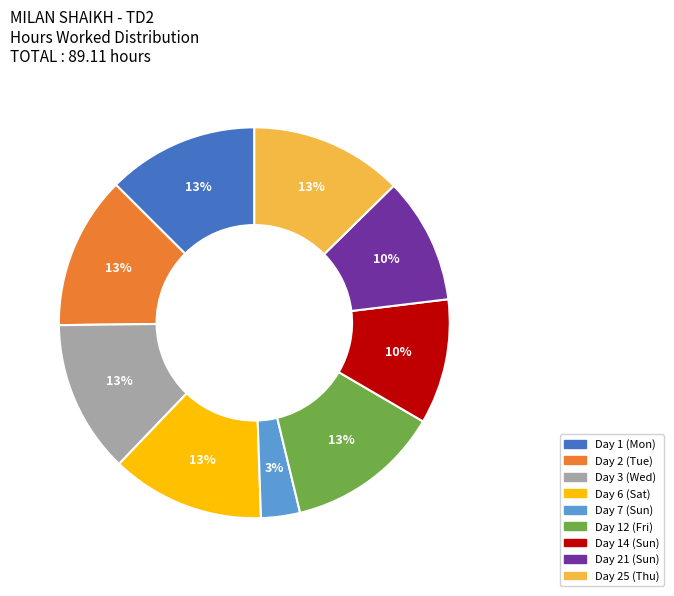

To the nearest percent, what is the combined percentage of Day 25 (Thu) and Day 21 (Sun)?

23%